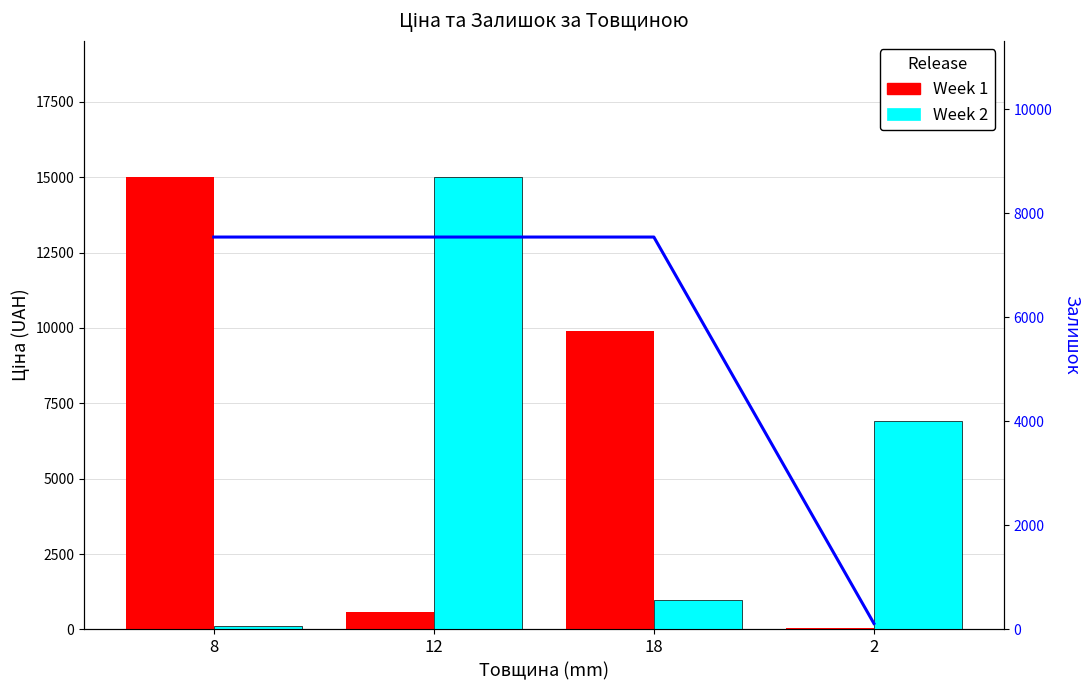

The Week 2 series shows 11809.1 at 2. True or false?

False